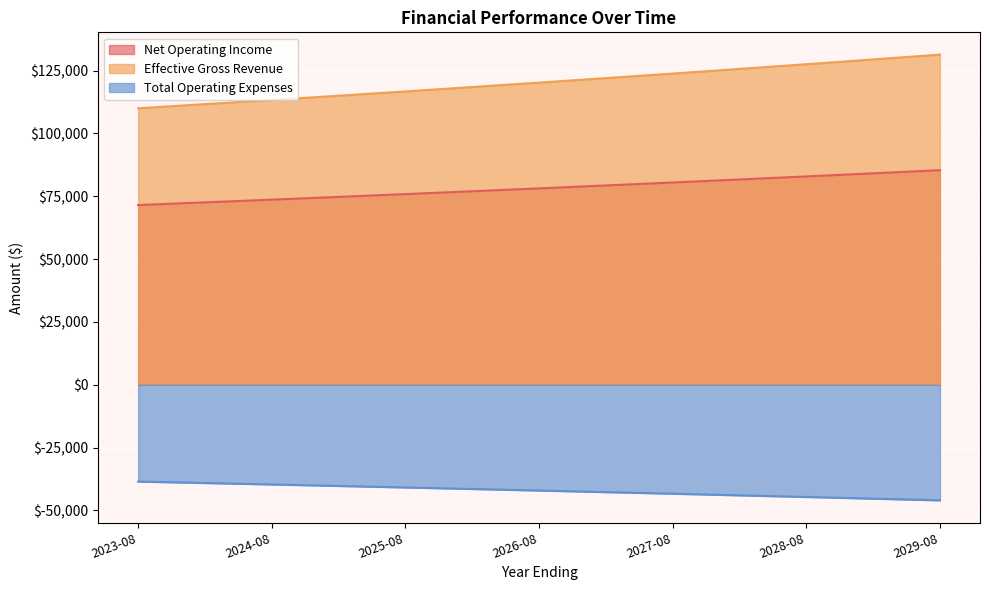

The Net Operating Income series shows 41348.3 at 2024-08. True or false?

False